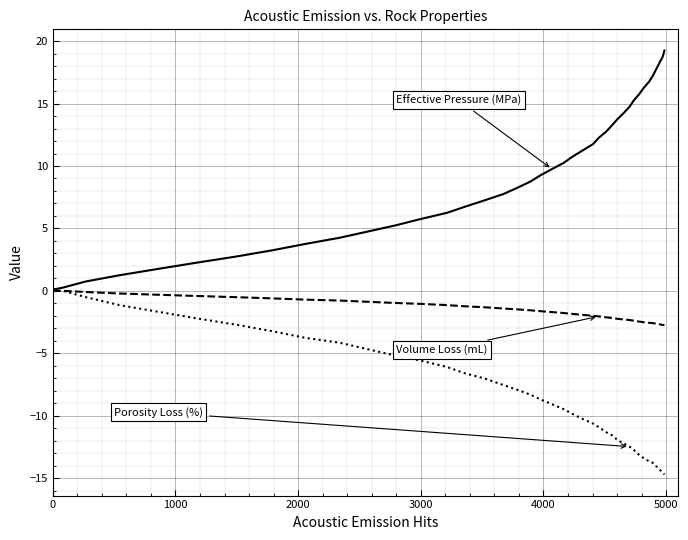

What is the minimum value shown in the chart?

-14.7